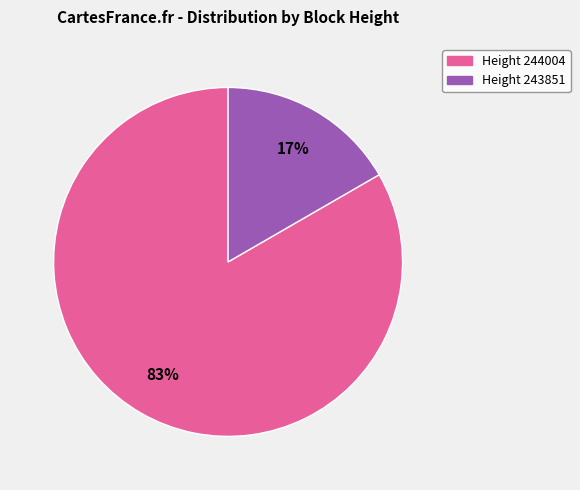

Is there any slice that represents more than half of the pie?

Yes